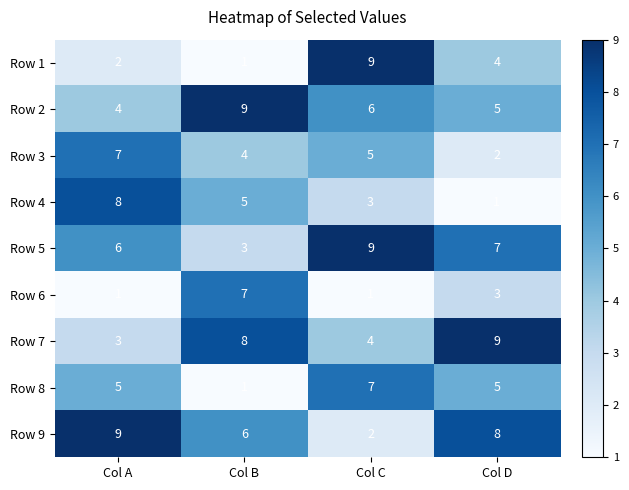

Which series has the largest range (max minus min)?

Row 1